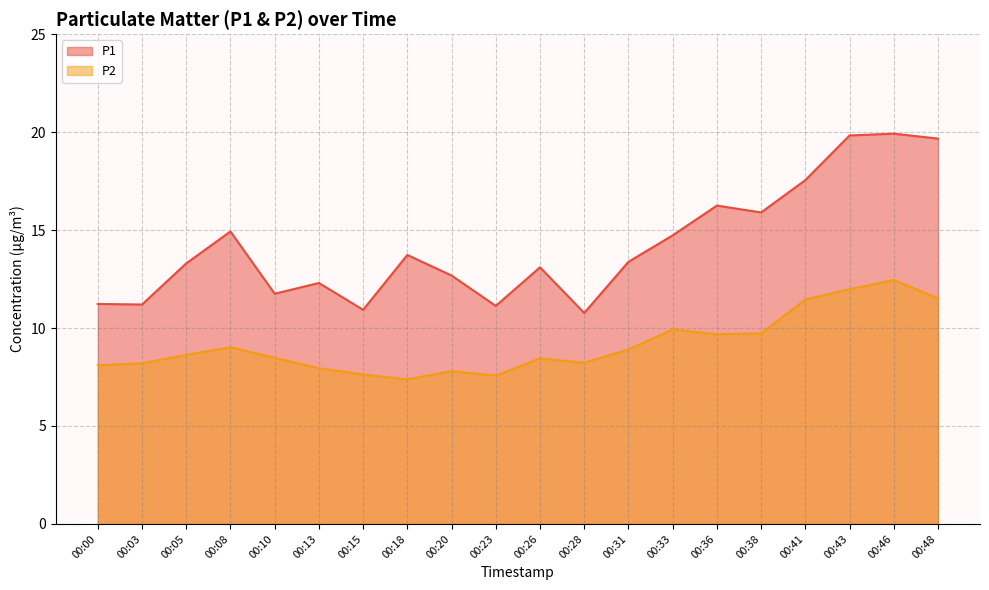

What is the minimum value for P2?

7.4